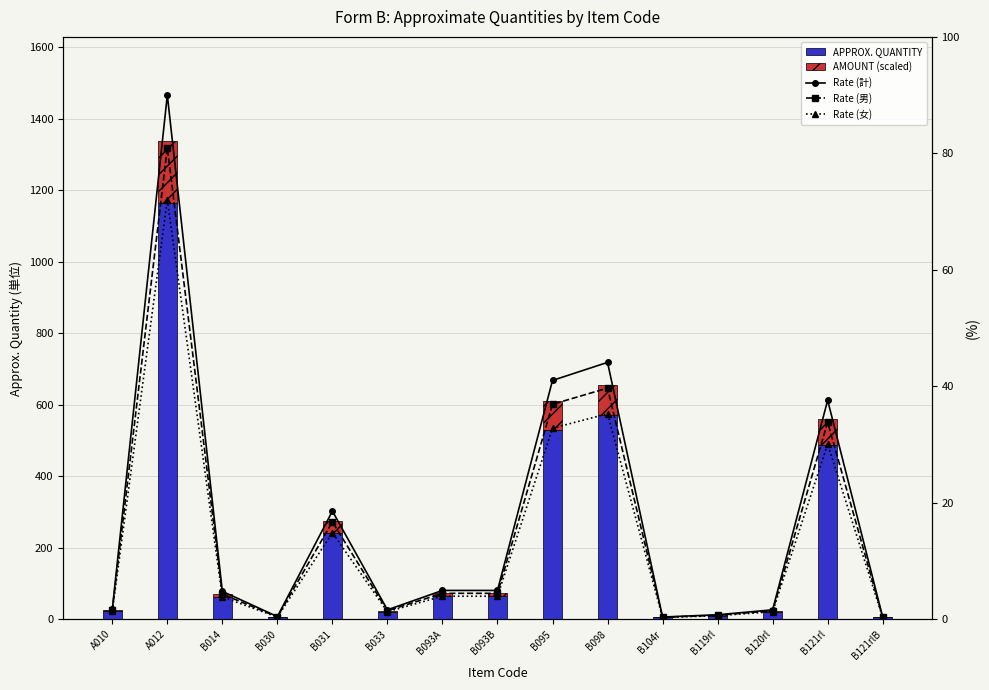

What is the smallest value displayed?

0.3